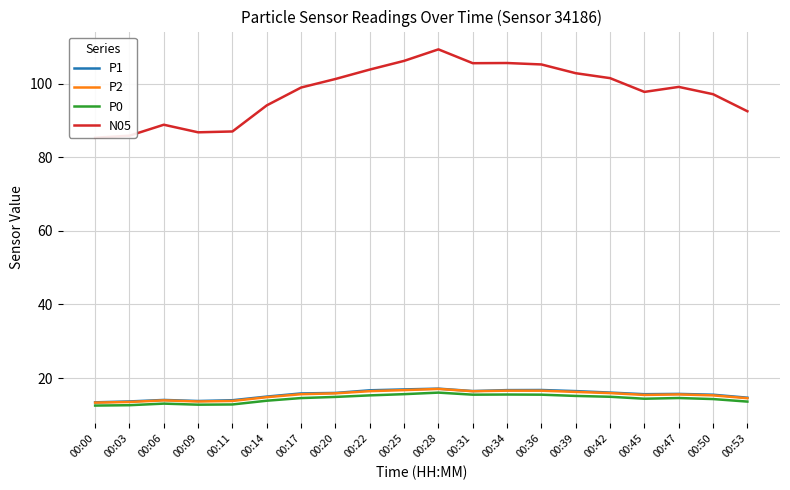

At which category is the sum across all series the highest?

00:28